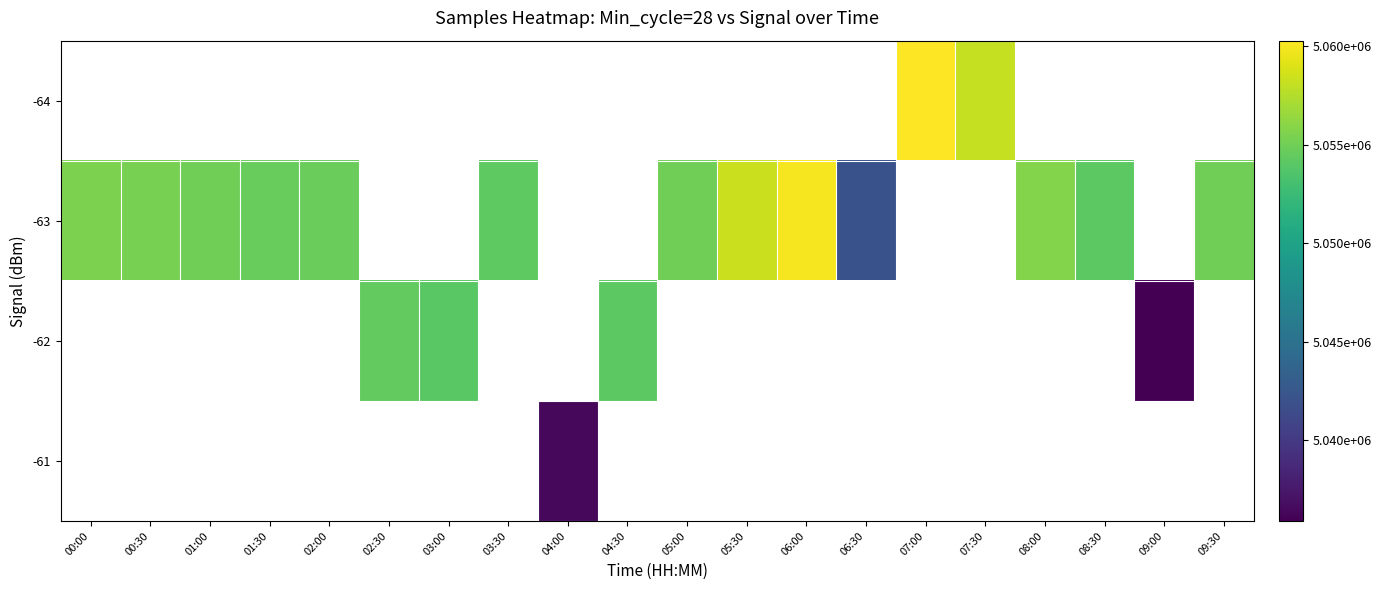

Which has a higher value, 02:00 or 06:00?

06:00